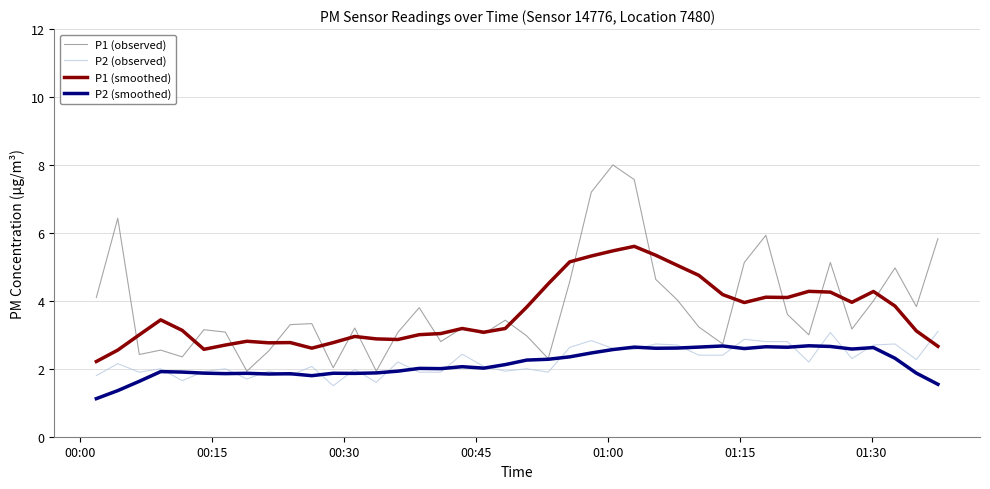

Does the chart display data point markers on the line(s)?

No